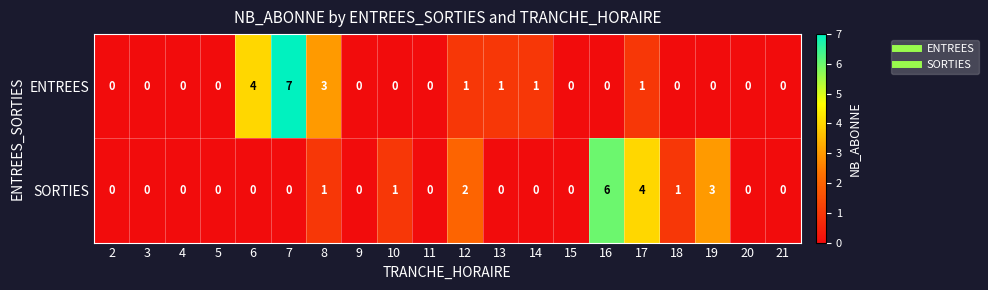

At 17, list the series in order from smallest to largest.

ENTREES, SORTIES